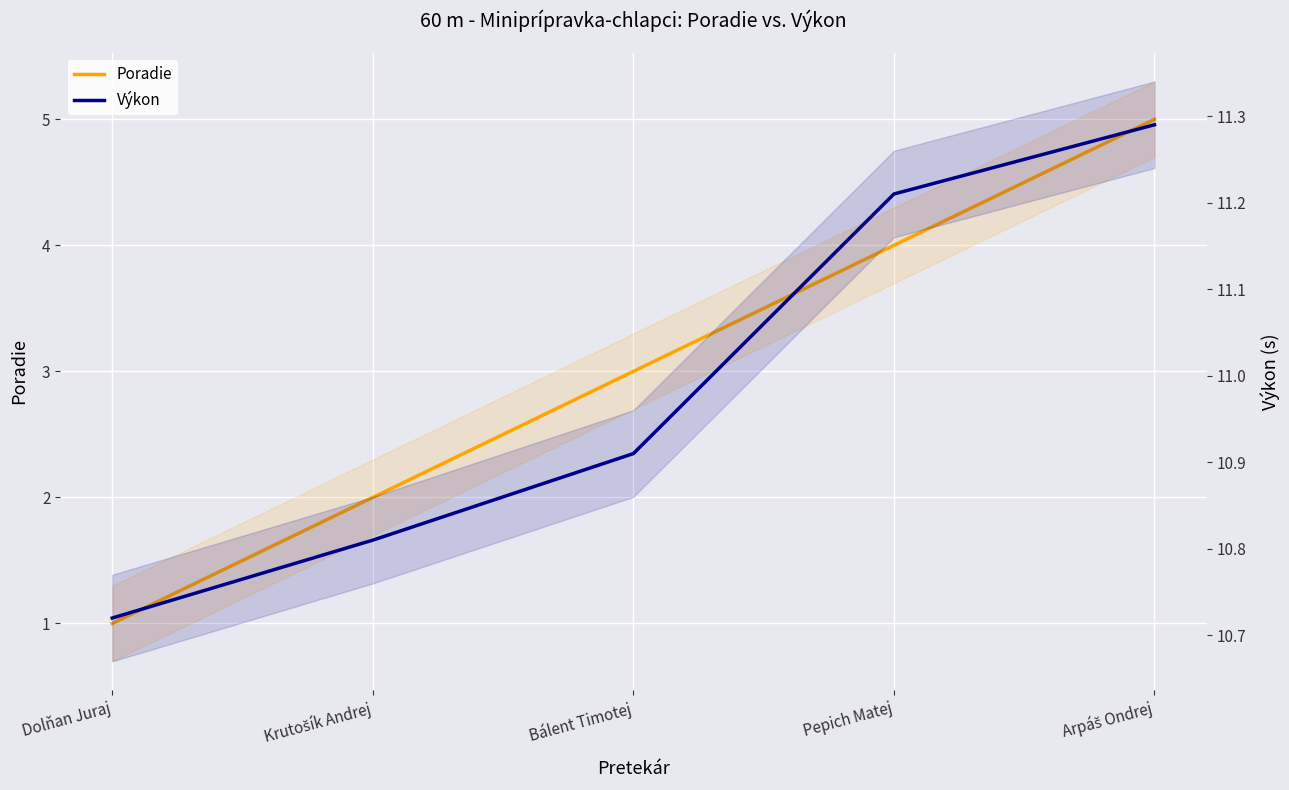

How many Výkon values are between 10 and 11?

3